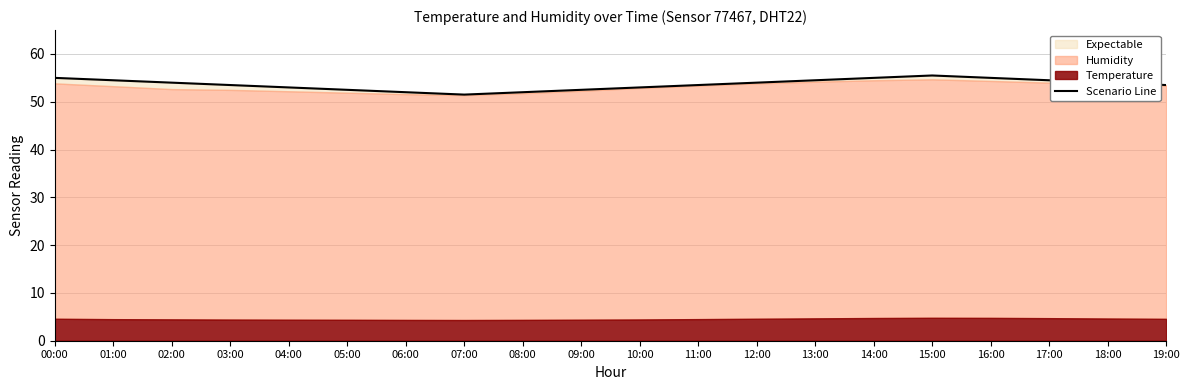

Is it true that the value at 00:00 is 25.5?

False